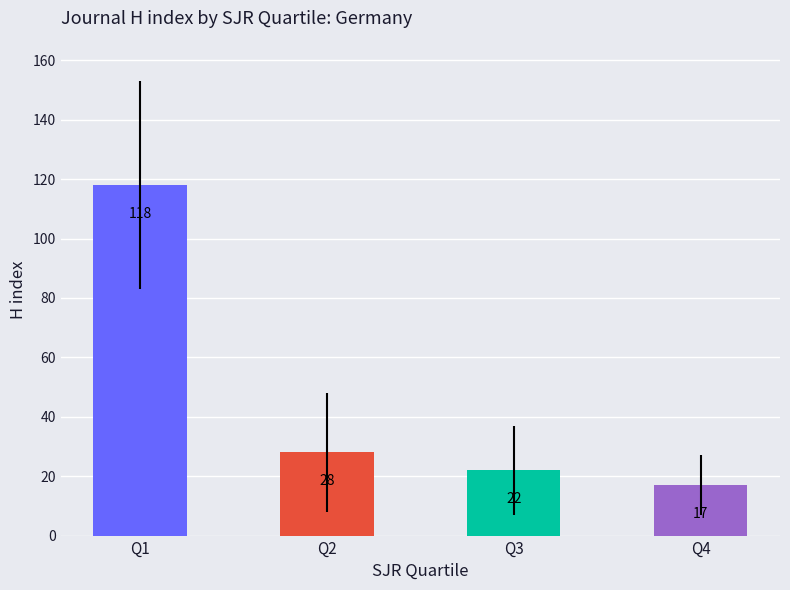

What is the value of the 1st bar from the left?

118